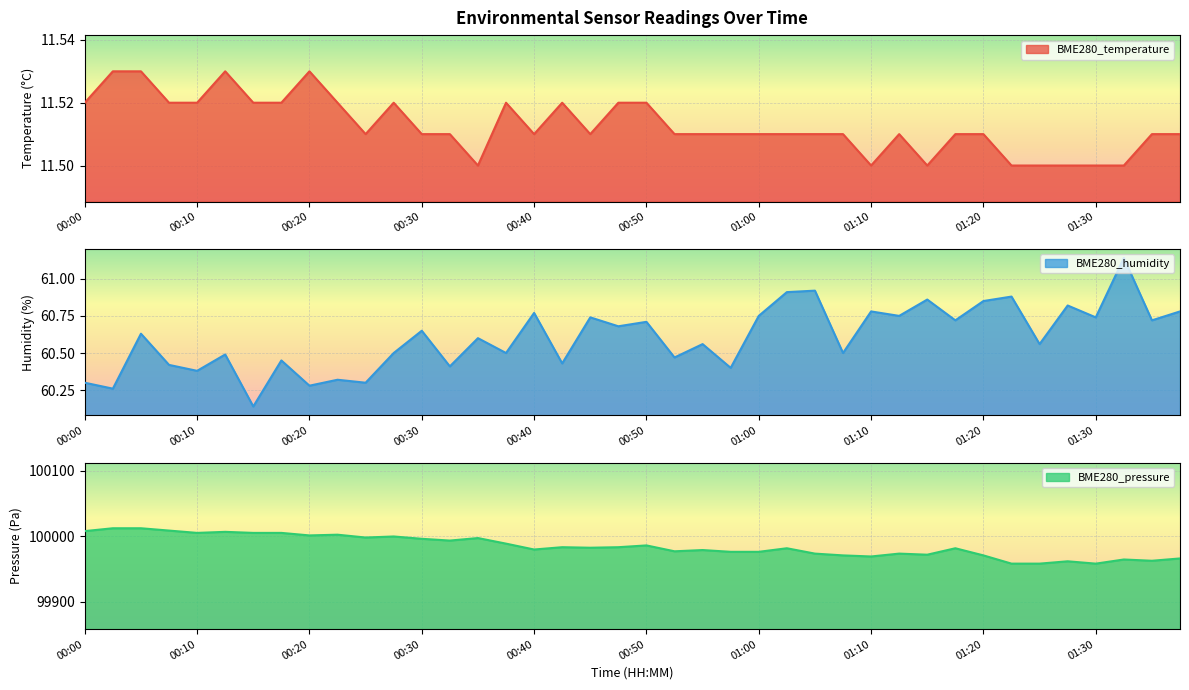

Which has a higher value, 00:33 or 01:27?

00:33